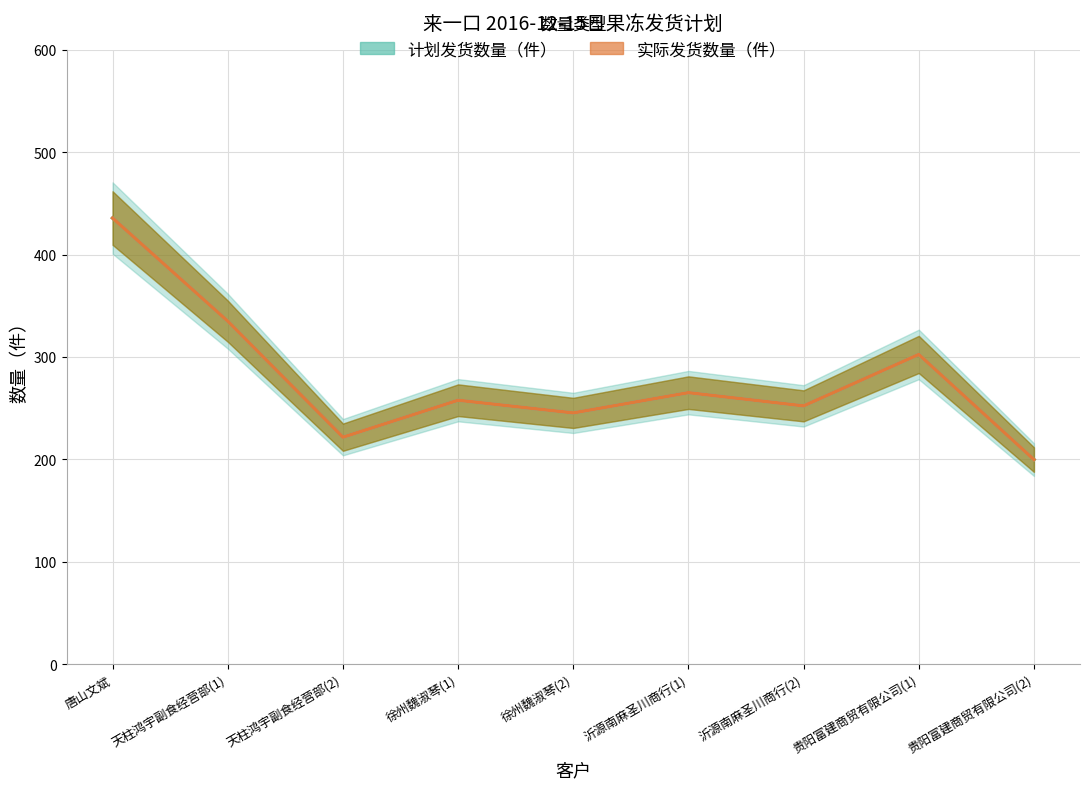

Which has a higher value, 贵阳富建商贸有限公司(1) or 徐州魏淑琴(2)?

贵阳富建商贸有限公司(1)